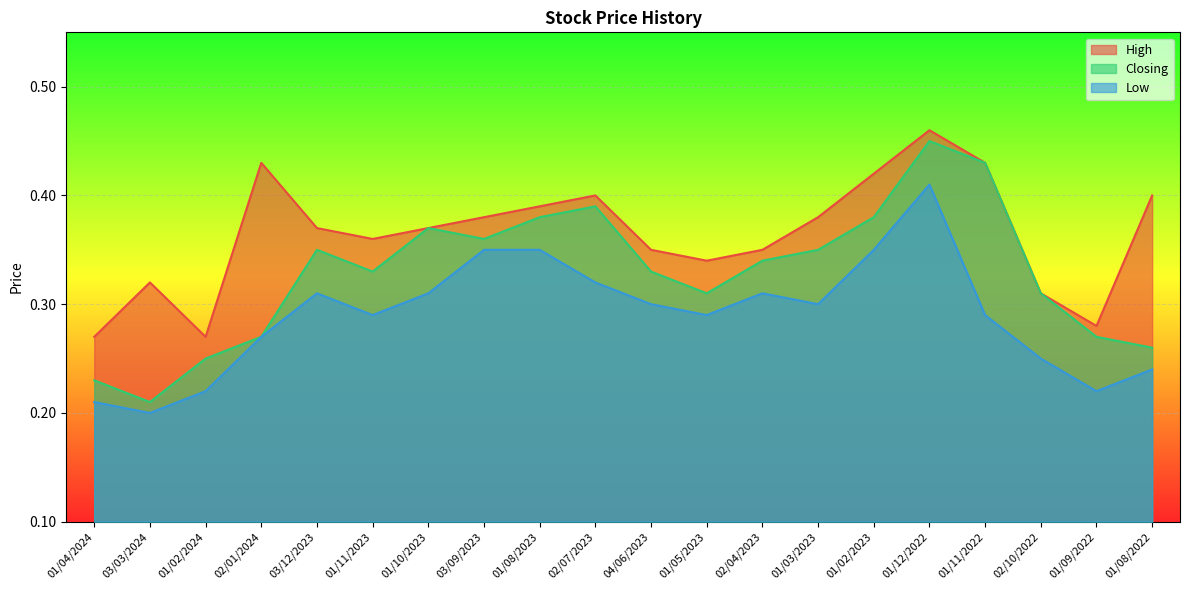

What is the value of the Closing point at the 19th from the left?

0.3